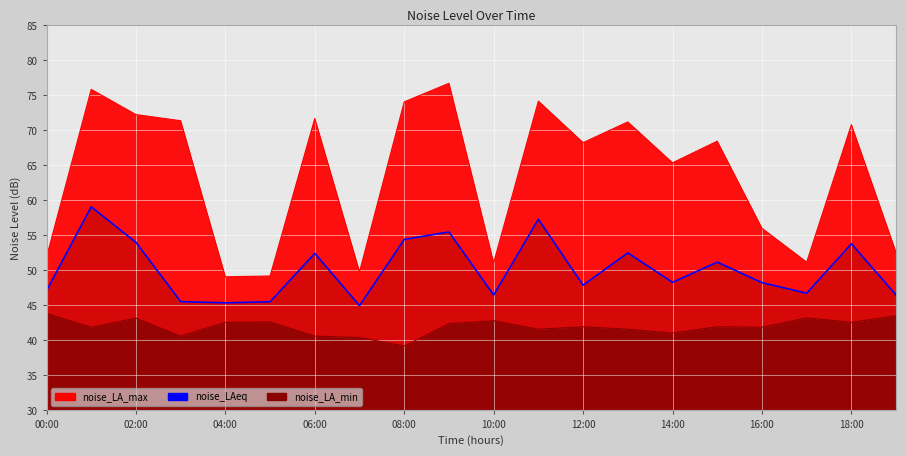

How many distinct data groups are displayed?

3